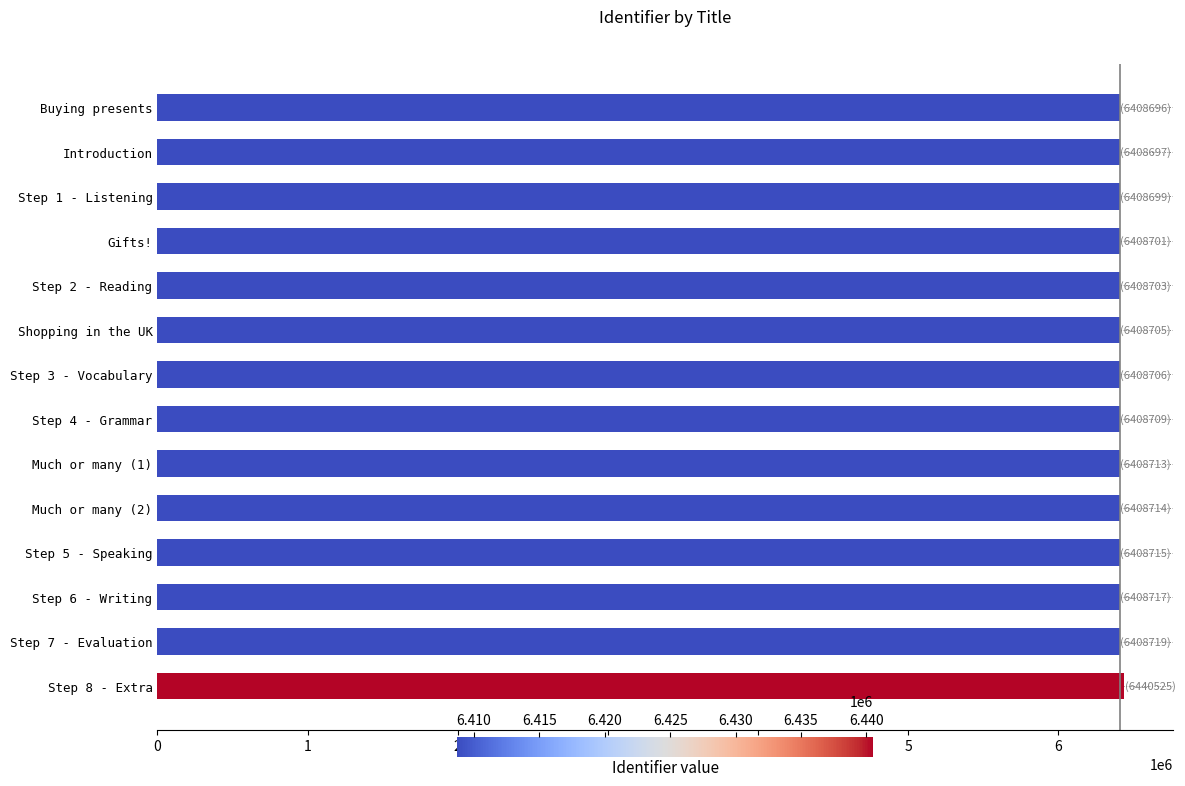

What is the maximum value shown in the chart?

6440525